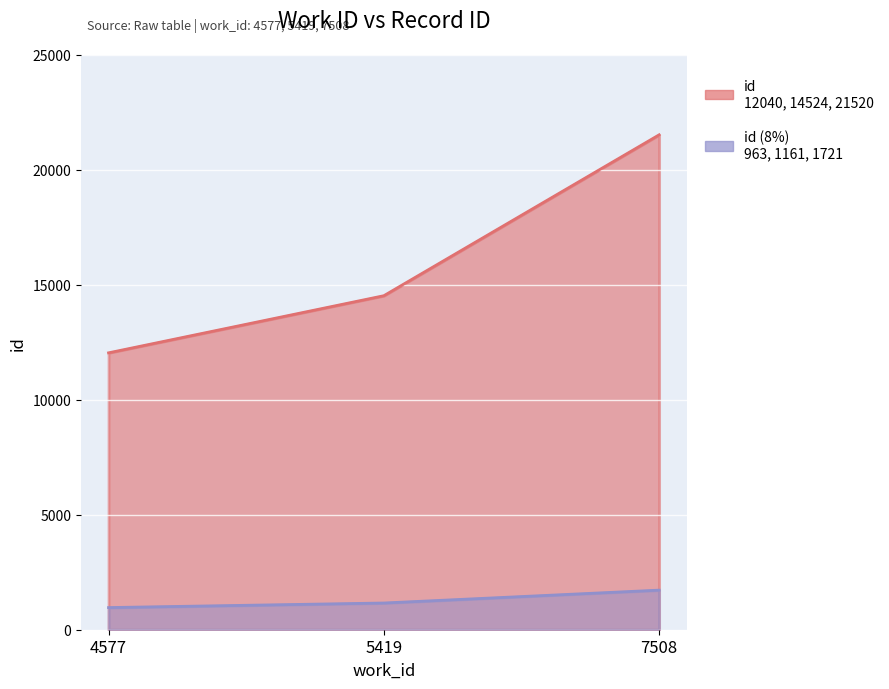

What is the approximate value at 7508, to the nearest 50?

21500